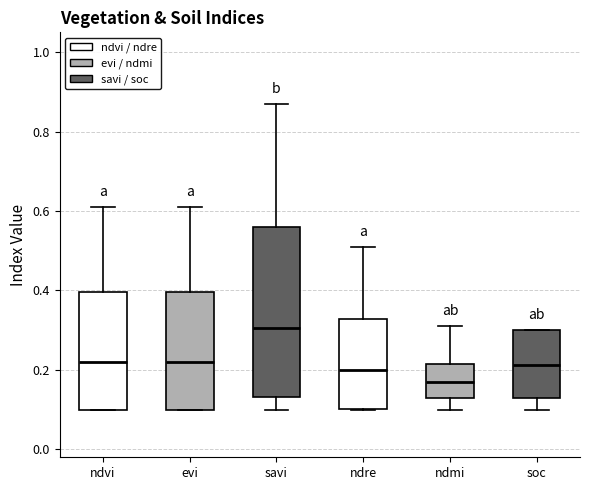

Which box's median line is the lowest?

ndmi